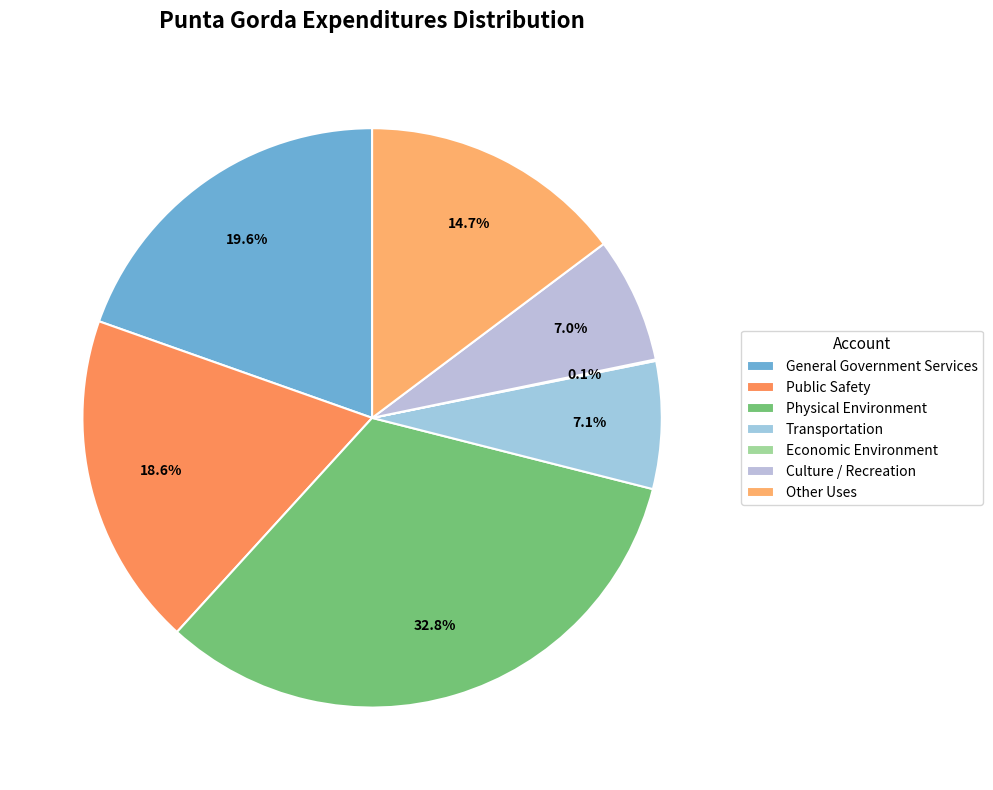

True or false: Physical Environment accounts for 33% of the total.

True